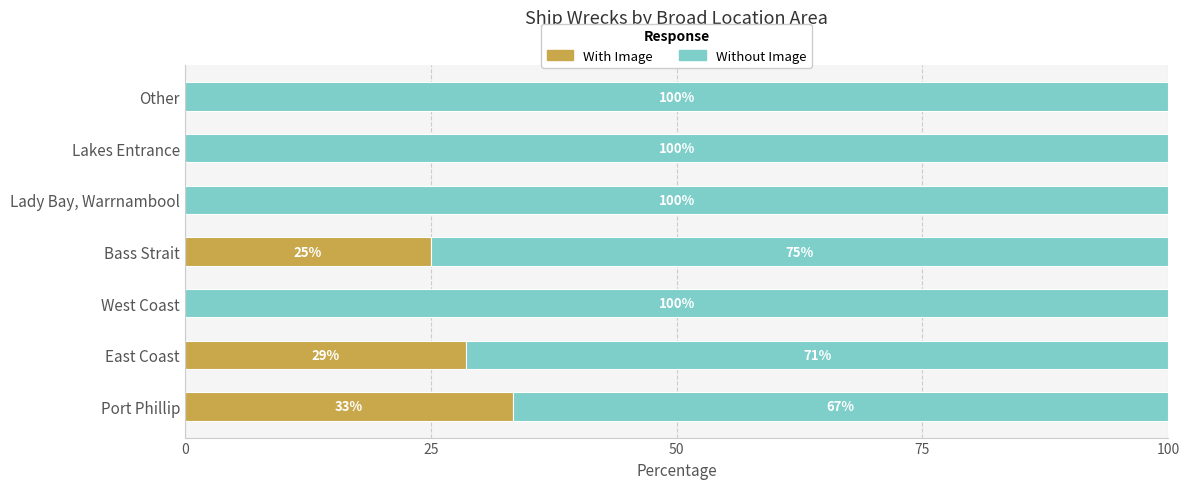

What is the total value across all series at Lakes Entrance?

100.0